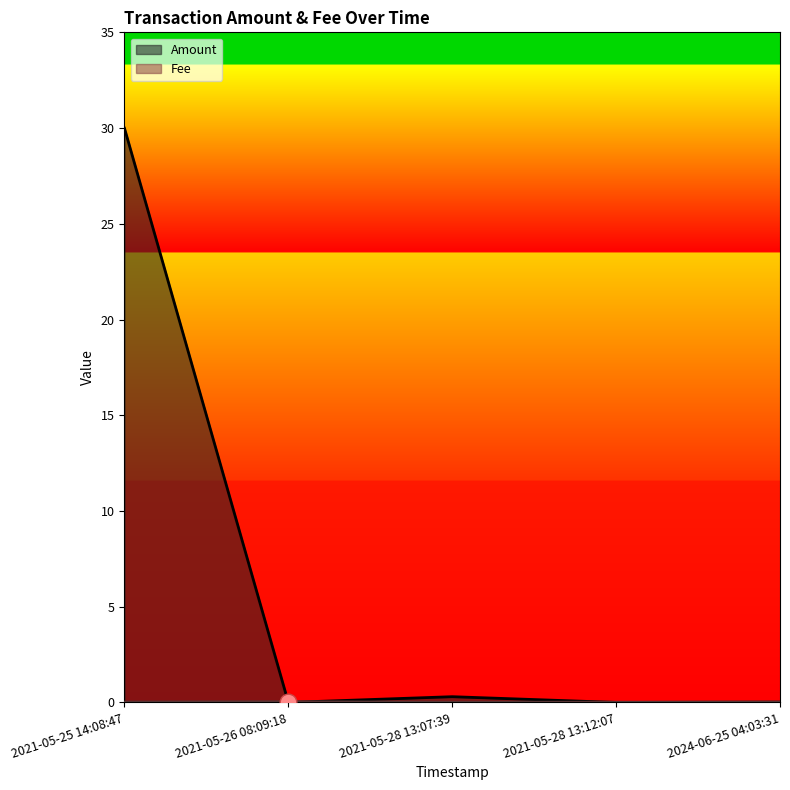

Where is the first local maximum for Amount?

2021-05-28 13:07:39